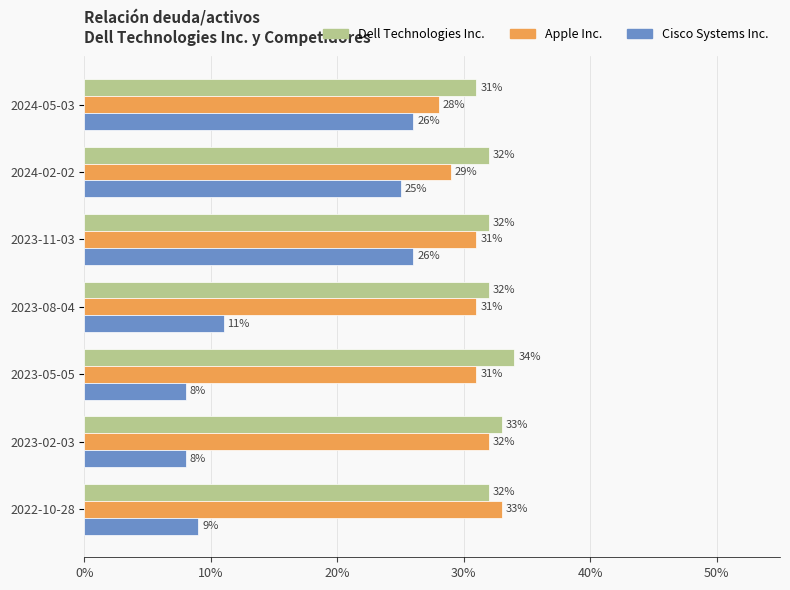

What is the average value of the Dell Technologies Inc. series?

0.3